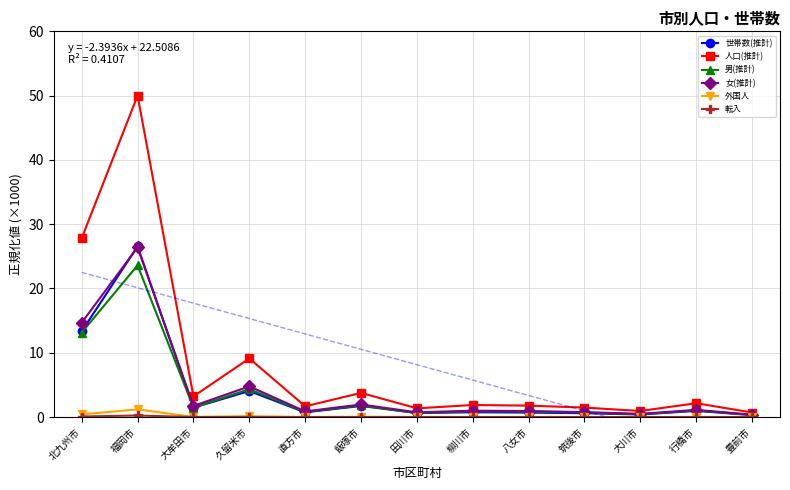

Between 豊前市 and 大牟田市, which is larger?

大牟田市